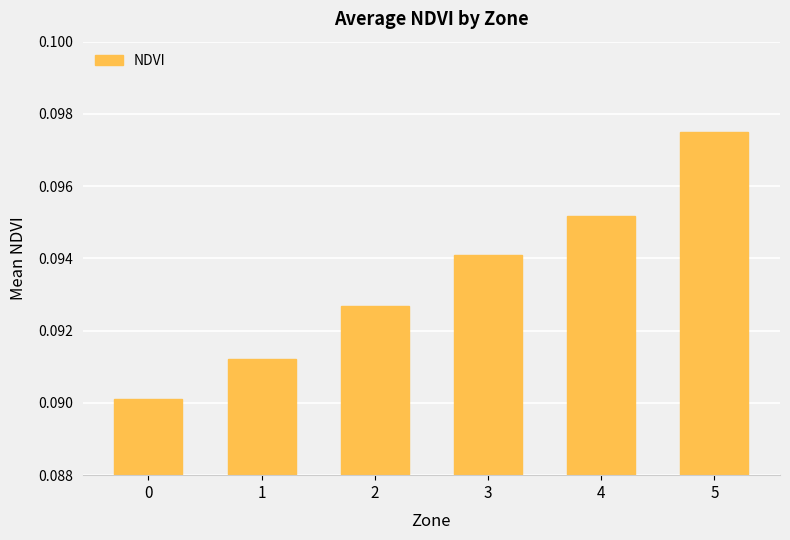

What is the sum of all values?

0.6